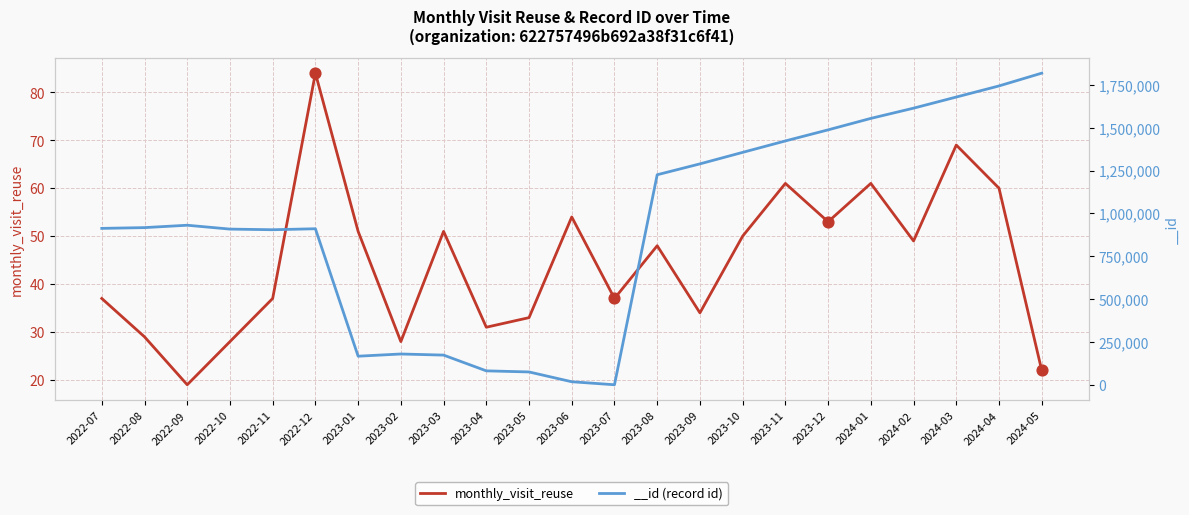

Between 2023-03 and 2023-01, which is larger?

2023-03